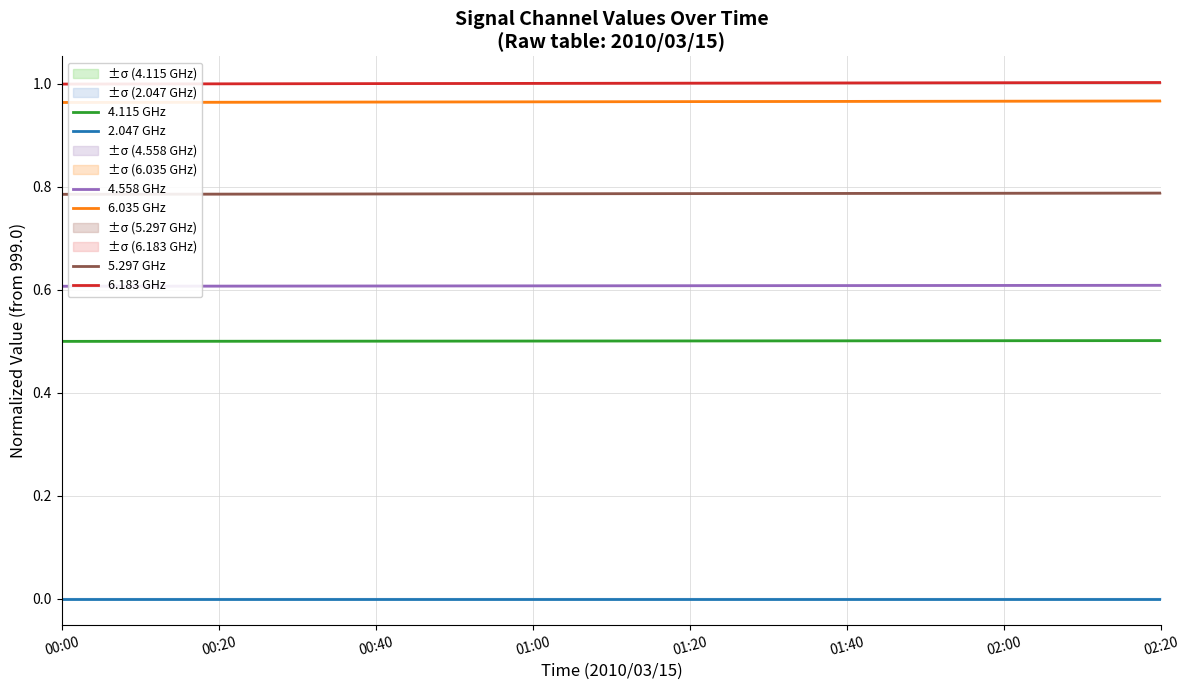

True or false: 6.183 GHz and 5.297 GHz intersect in this chart.

False